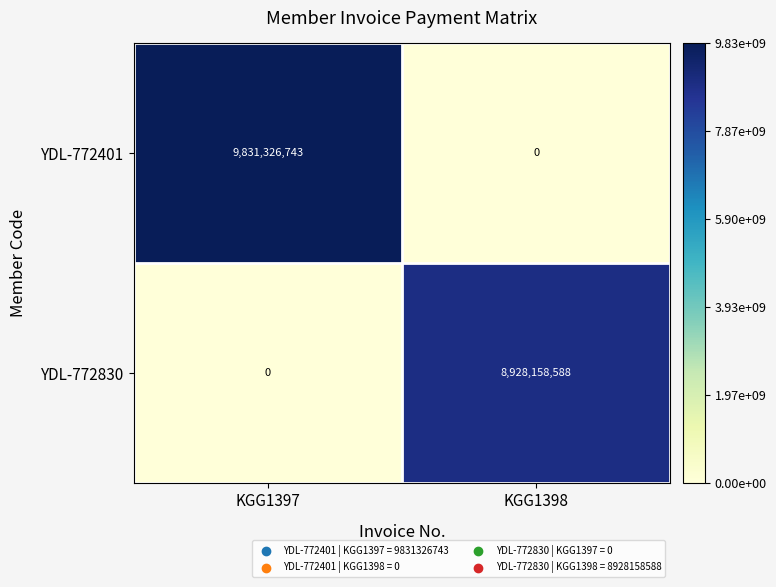

The YDL-772830 series shows 8928158588 at KGG1398. True or false?

True